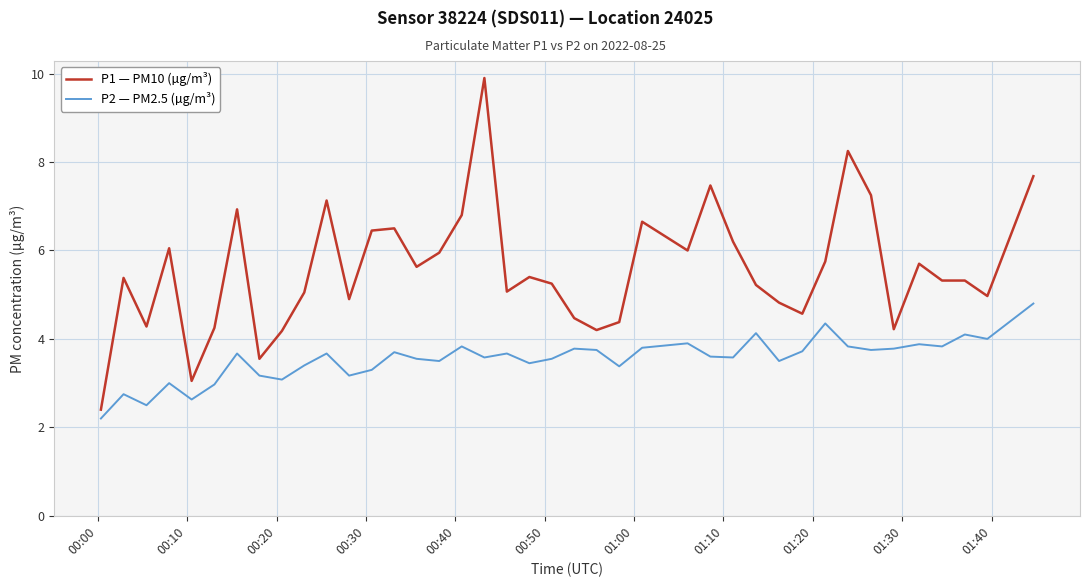

True or false: P2 — PM2.5 (µg/m³) and P1 — PM10 (µg/m³) cross at least once.

False